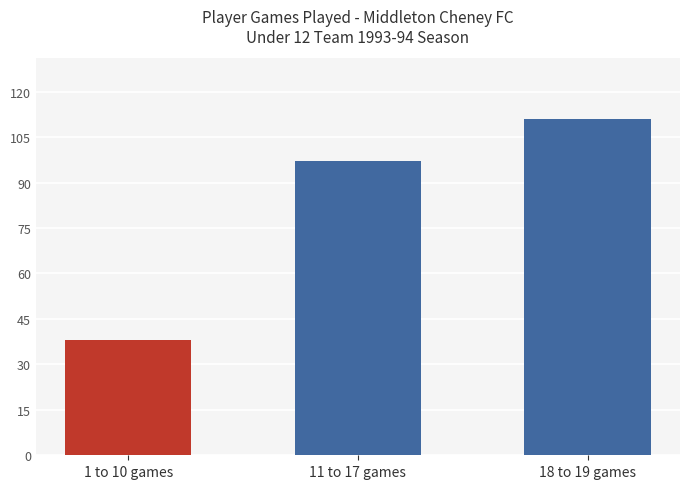

Count the number of data series in this chart.

1